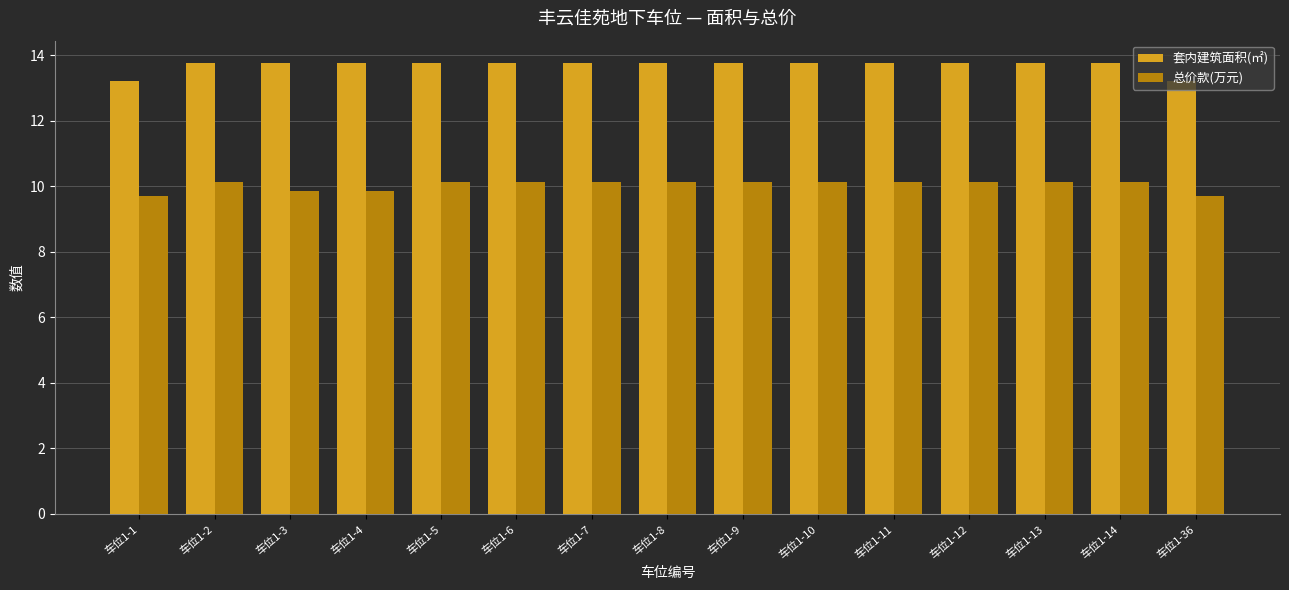

At how many categories does at least one series exceed 13?

15